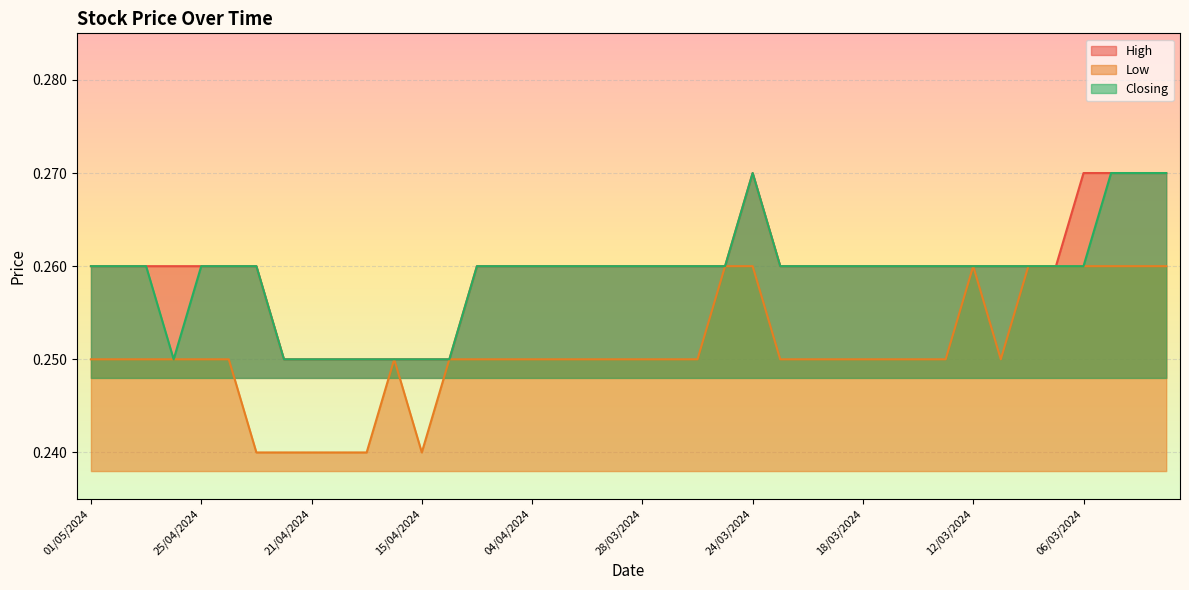

What is the maximum value shown in the chart?

0.3